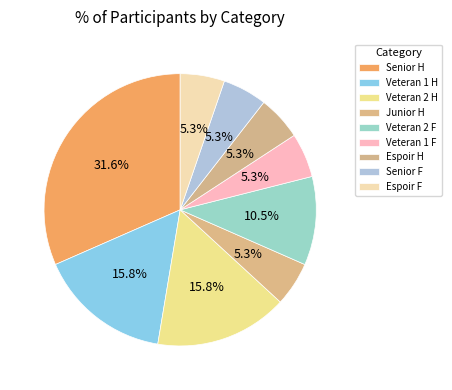

Is Veteran 1 F the majority of the pie?

No